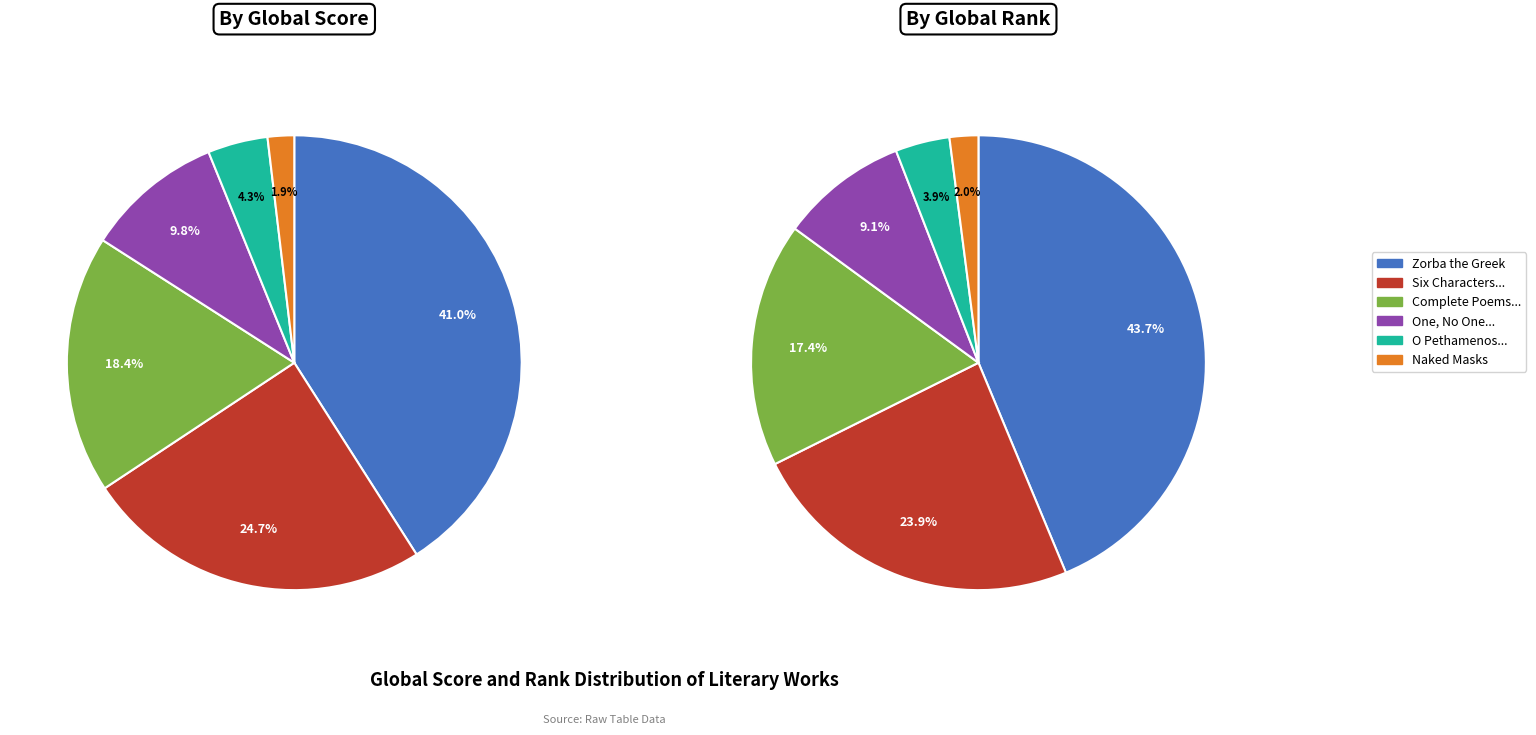

How many segments does this pie chart have?

6